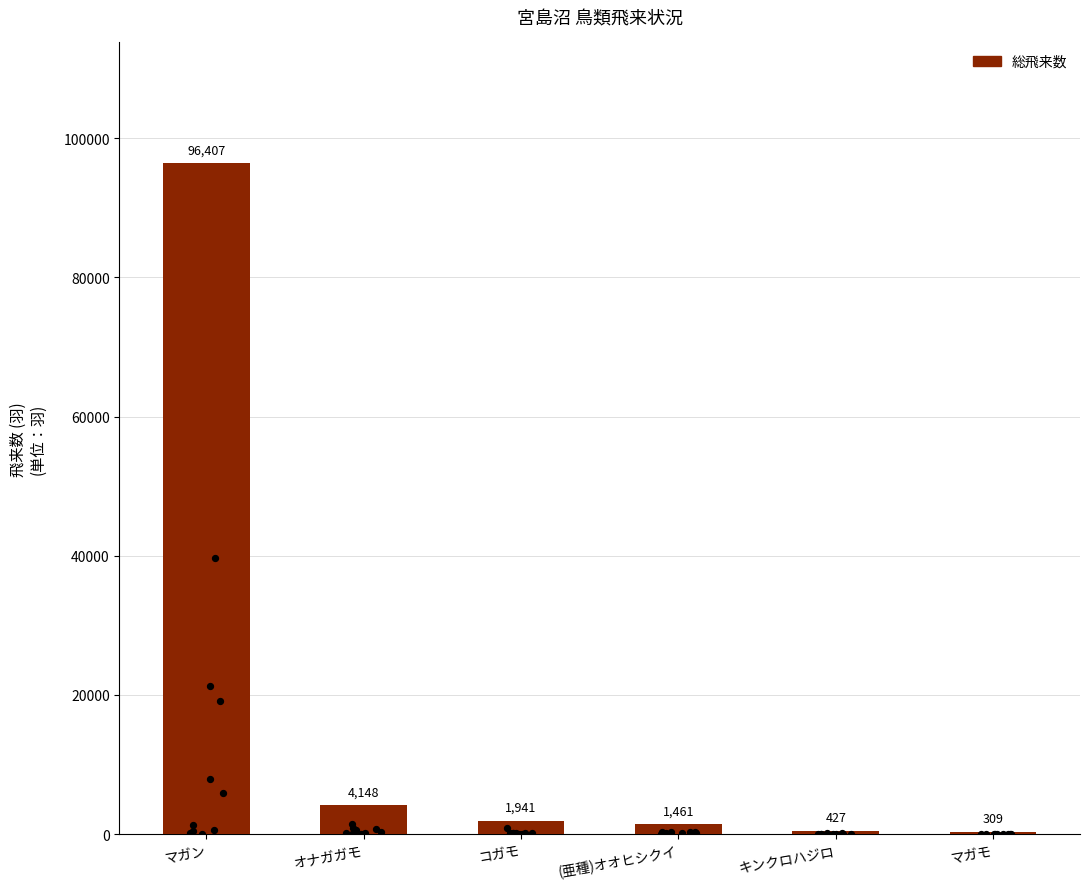

Which has a higher value, コガモ or マガモ?

コガモ